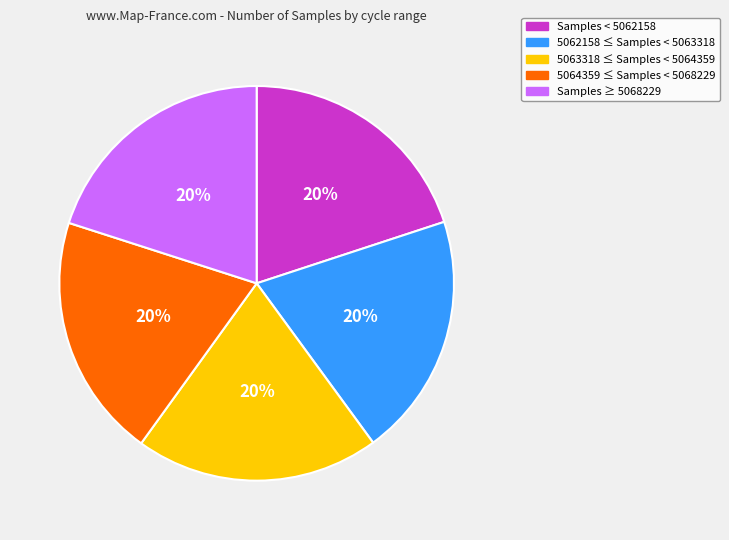

Does 5062158 ≤ Samples < 5063318 represent more than half of the total?

No